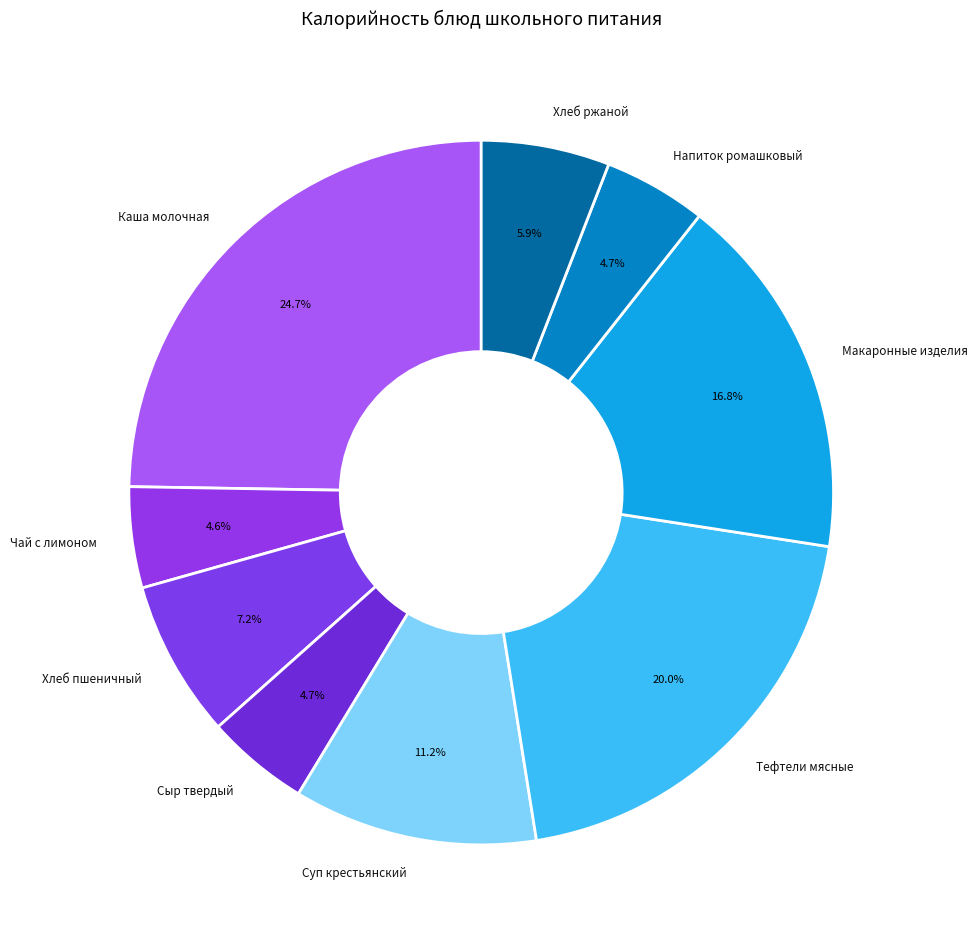

How many segments does this pie chart have?

9